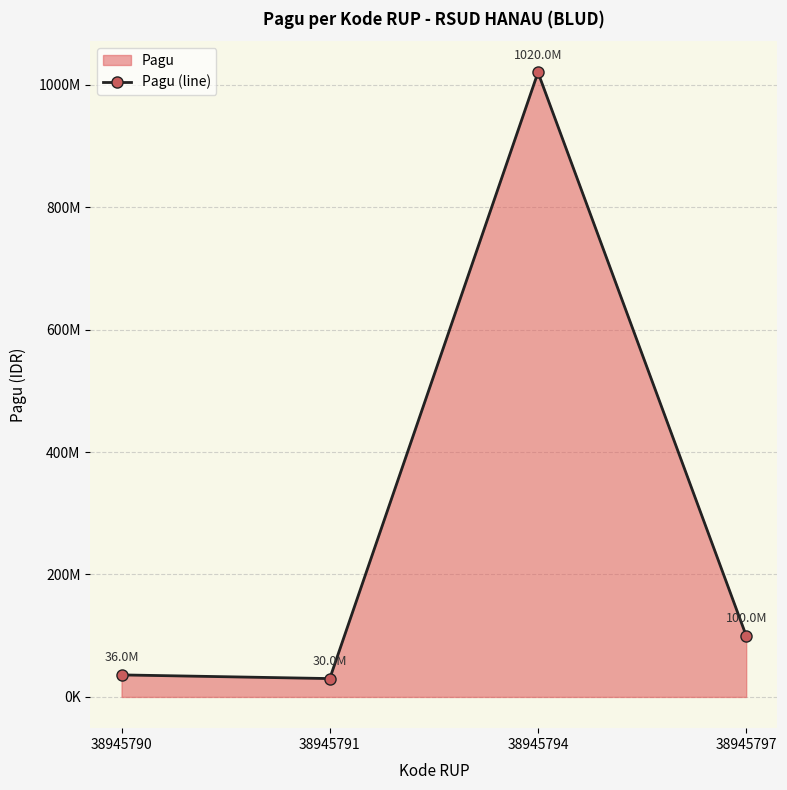

What is the value of the 2nd point from the left?

30000000